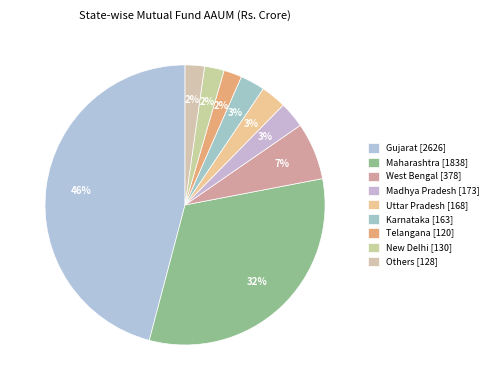

Which slice is the largest?

Gujarat